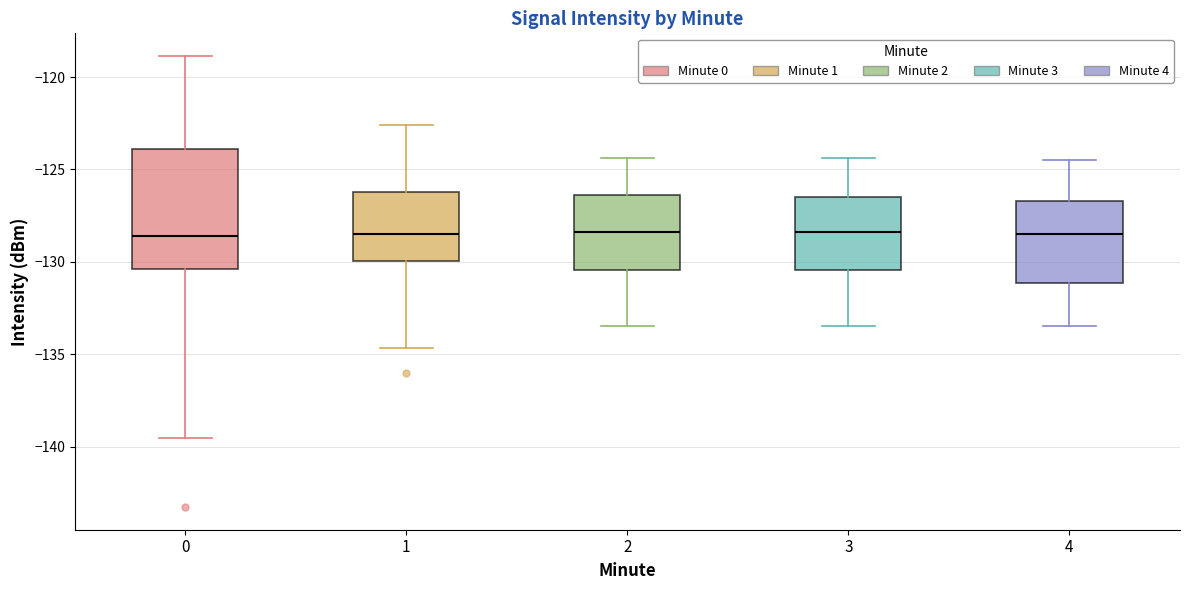

Reading left to right, read every box against the y-axis: the position of its median line, the range the box covers, and the ends of its whiskers. The values are not printed on the chart, so give them approximately, as read against the axis.

0: median -128.5, box -130.5 to -124.0, whiskers -139.5 to -119.0
1: median -128.5, box -130.0 to -126.0, whiskers -134.5 to -122.5
2: median -128.5, box -130.5 to -126.5, whiskers -133.5 to -124.5
3: median -128.5, box -130.5 to -126.5, whiskers -133.5 to -124.5
4: median -128.5, box -131.0 to -126.5, whiskers -133.5 to -124.5